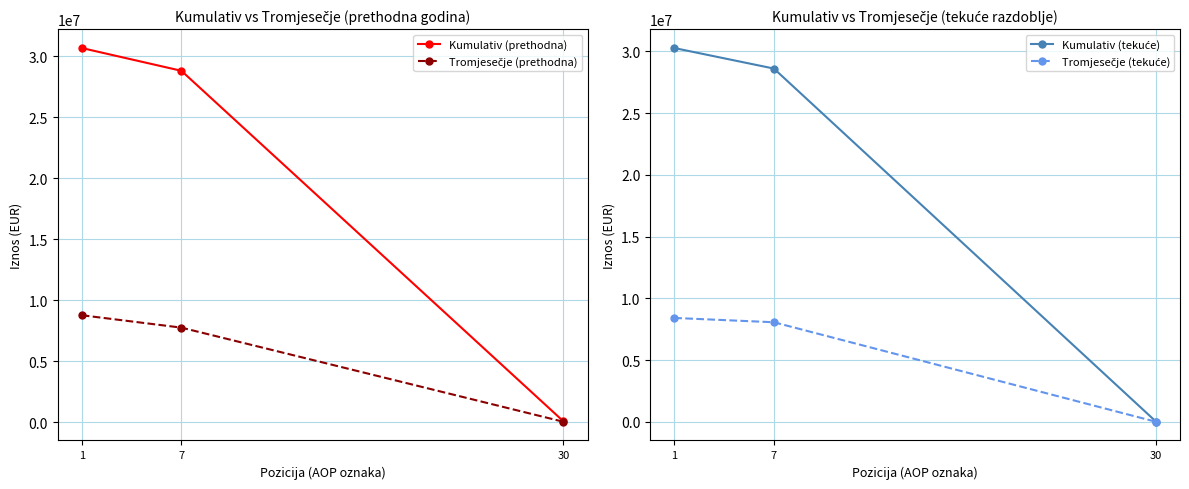

True or false: Kumulativ (prethodna) has a value of 48565045 at 1.

False